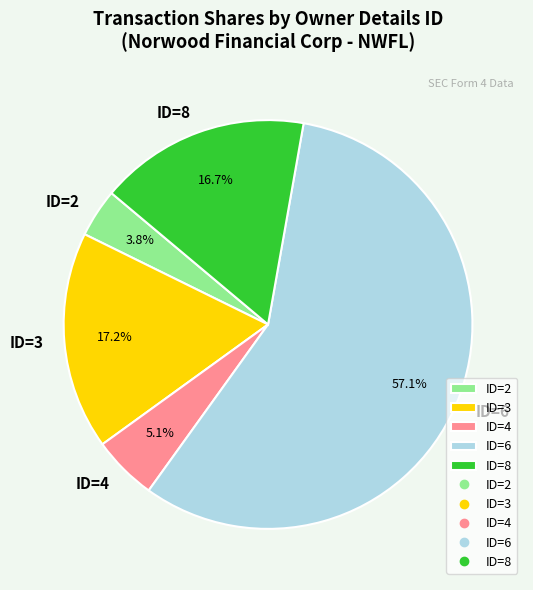

Is there a majority slice in this chart?

Yes